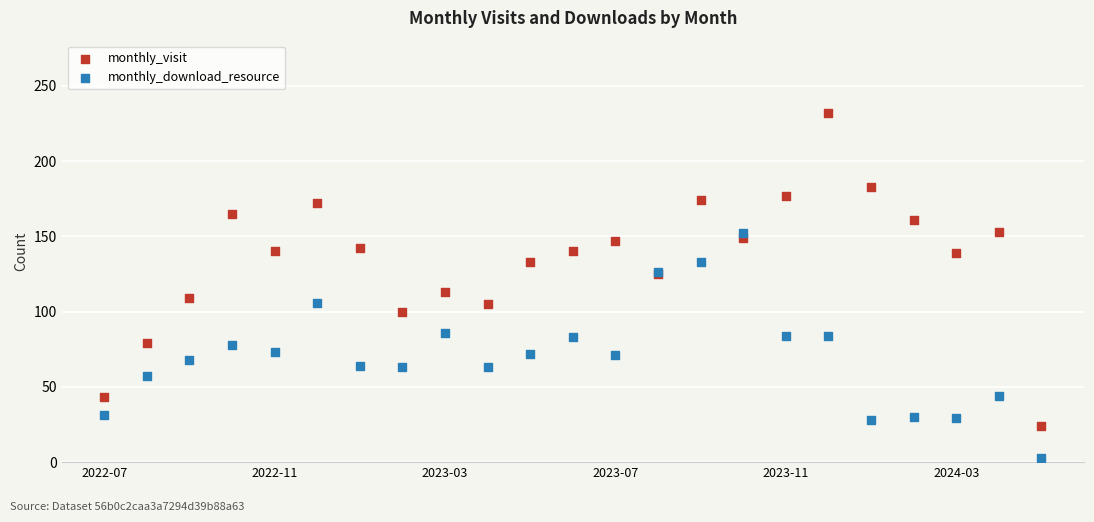

Across all series, what Y value is closest to 117?

113